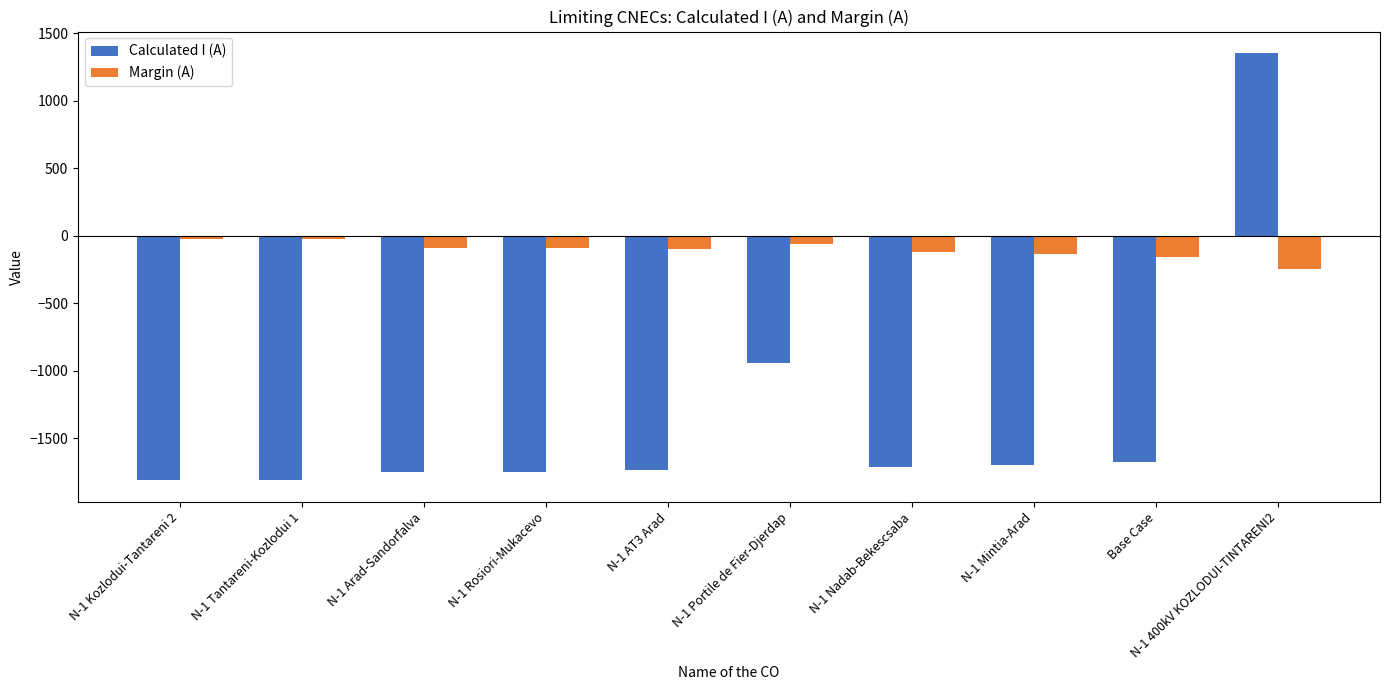

What is the lowest value of the Margin (A) series?

-247